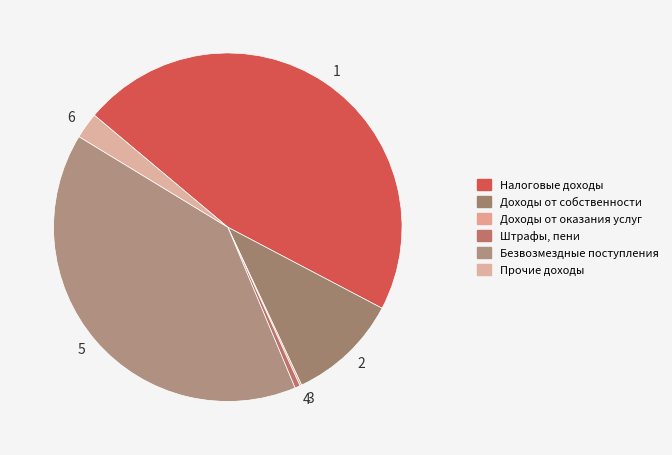

True or false: Налоговые доходы accounts for 47% of the total.

True